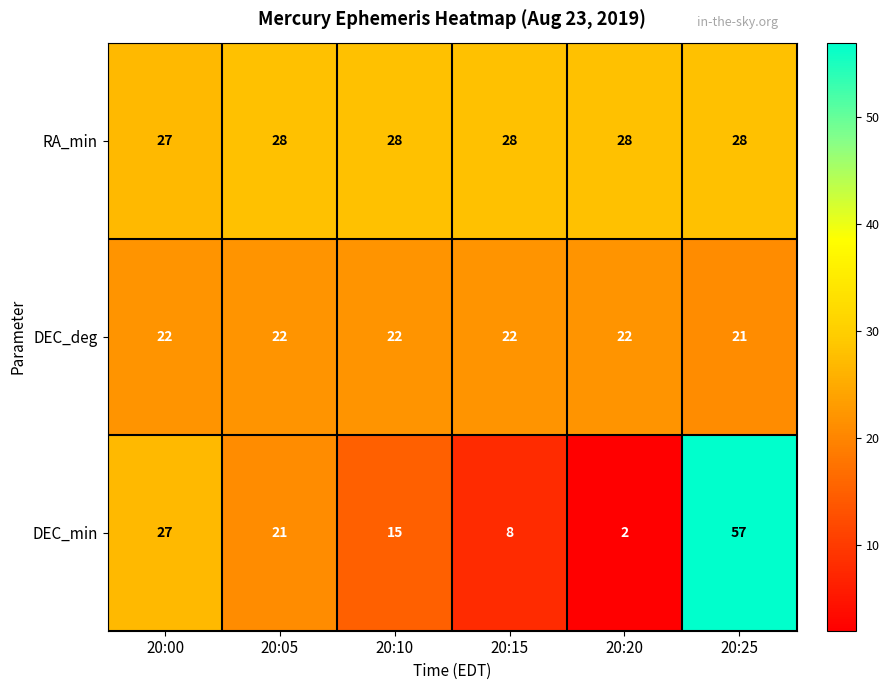

What is the total value across all series at 20:10?

65